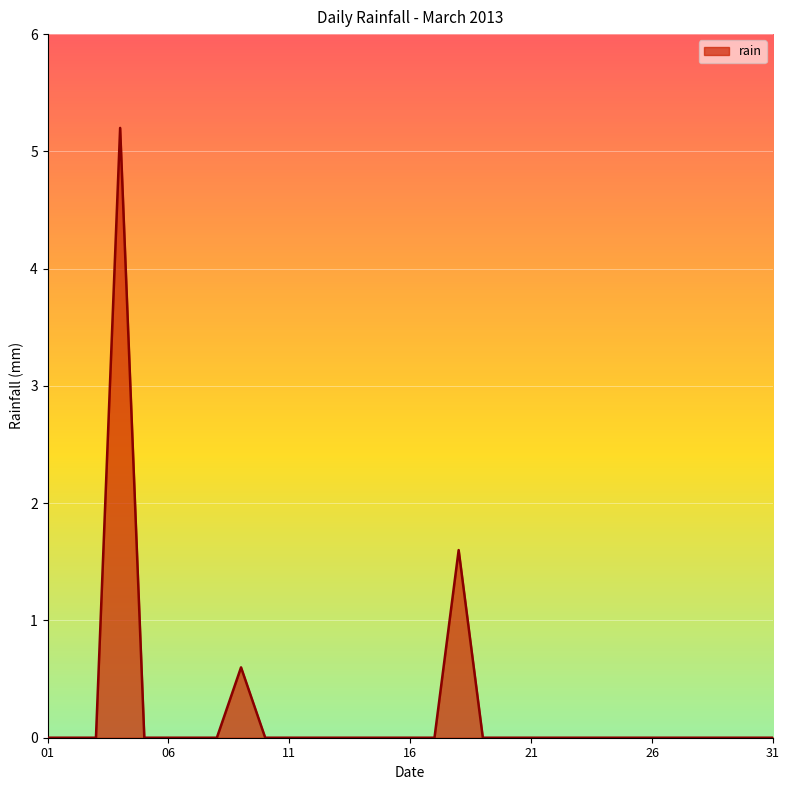

What is the difference between the maximum and minimum values?

5.2